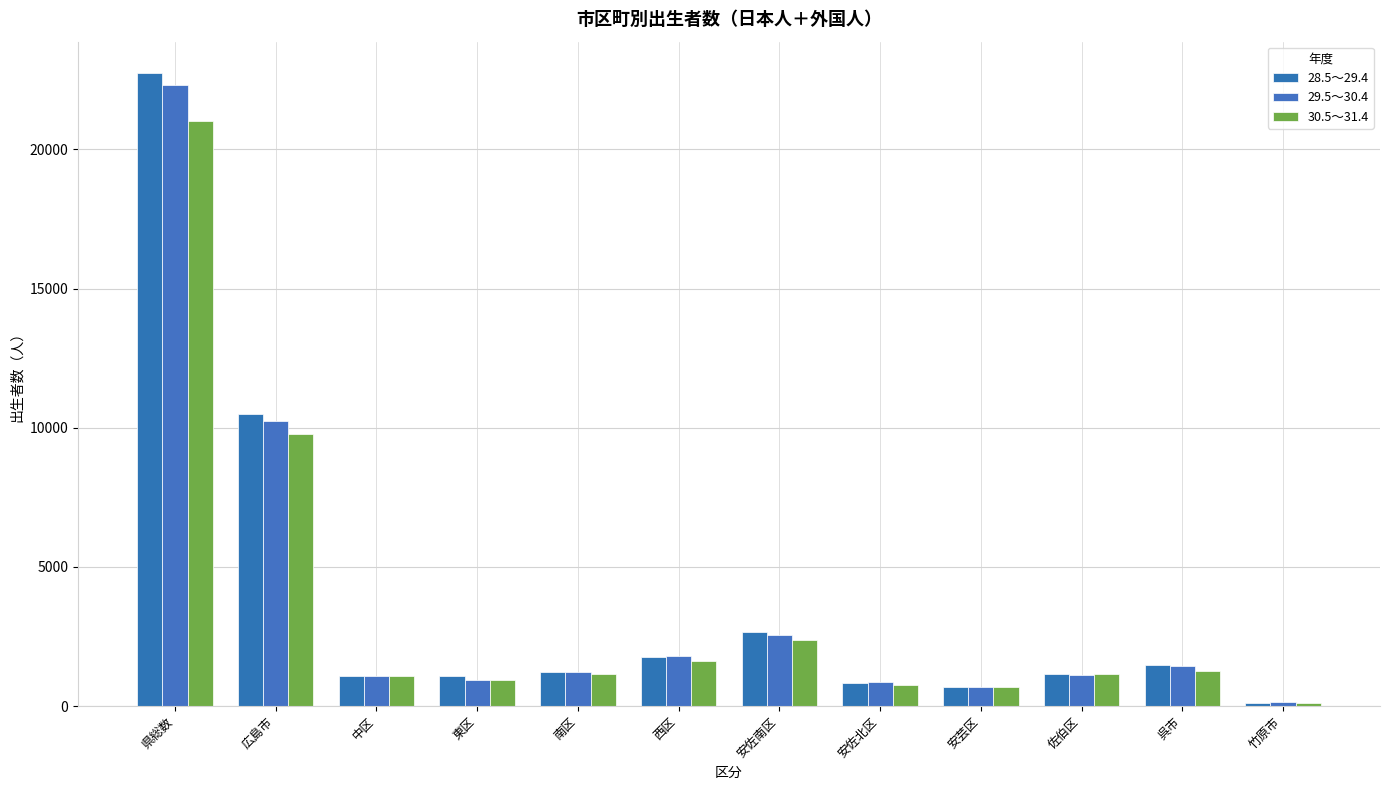

Reading right to left, what are all the values shown in this chart?

28.5～29.4: 竹原市=107	呉市=1465	佐伯区=1147	安芸区=702	安佐北区=843	安佐南区=2655	西区=1754	南区=1235	東区=1074	中区=1097	広島市=10507	県総数=22731
29.5～30.4: 竹原市=135	呉市=1444	佐伯区=1118	安芸区=683	安佐北区=852	安佐南区=2566	西区=1799	南区=1215	東区=935	中区=1079	広島市=10247	県総数=22326
30.5～31.4: 竹原市=105	呉市=1272	佐伯区=1141	安芸区=683	安佐北区=753	安佐南区=2394	西区=1617	南区=1154	東区=933	中区=1097	広島市=9772	県総数=21002